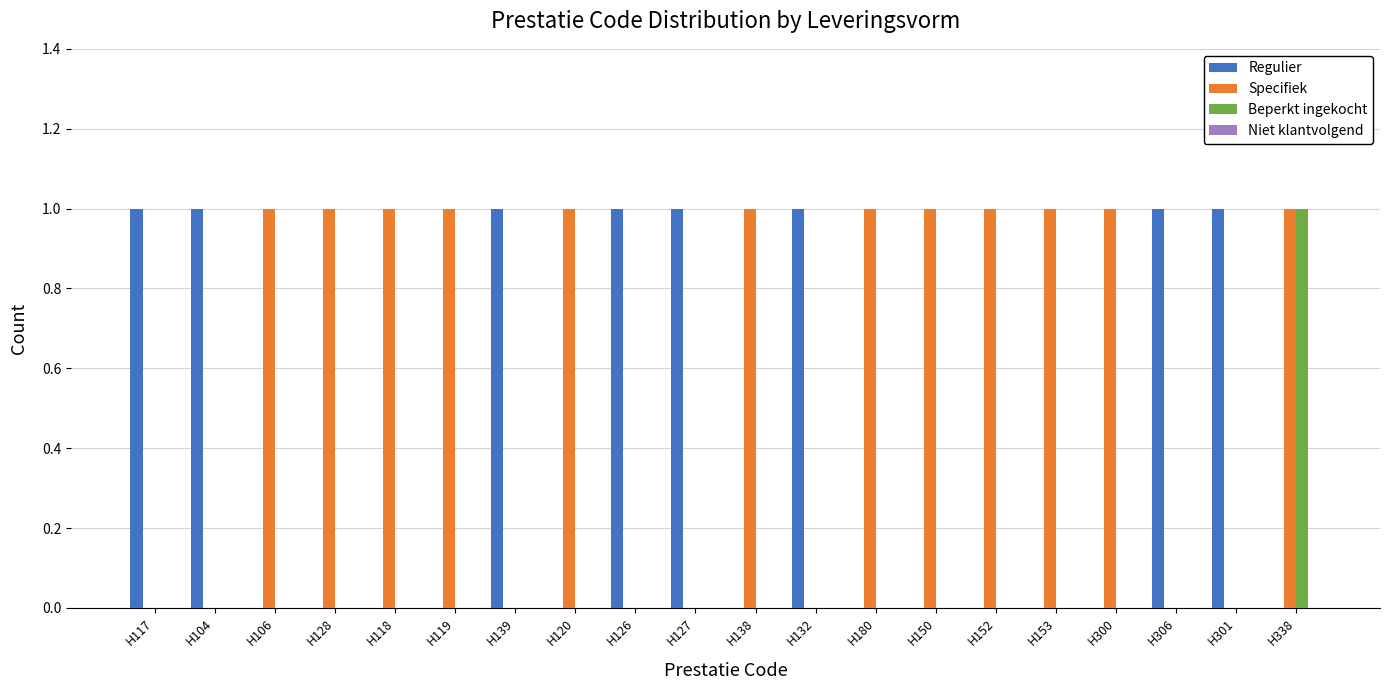

What is the sum of all Regulier values?

8